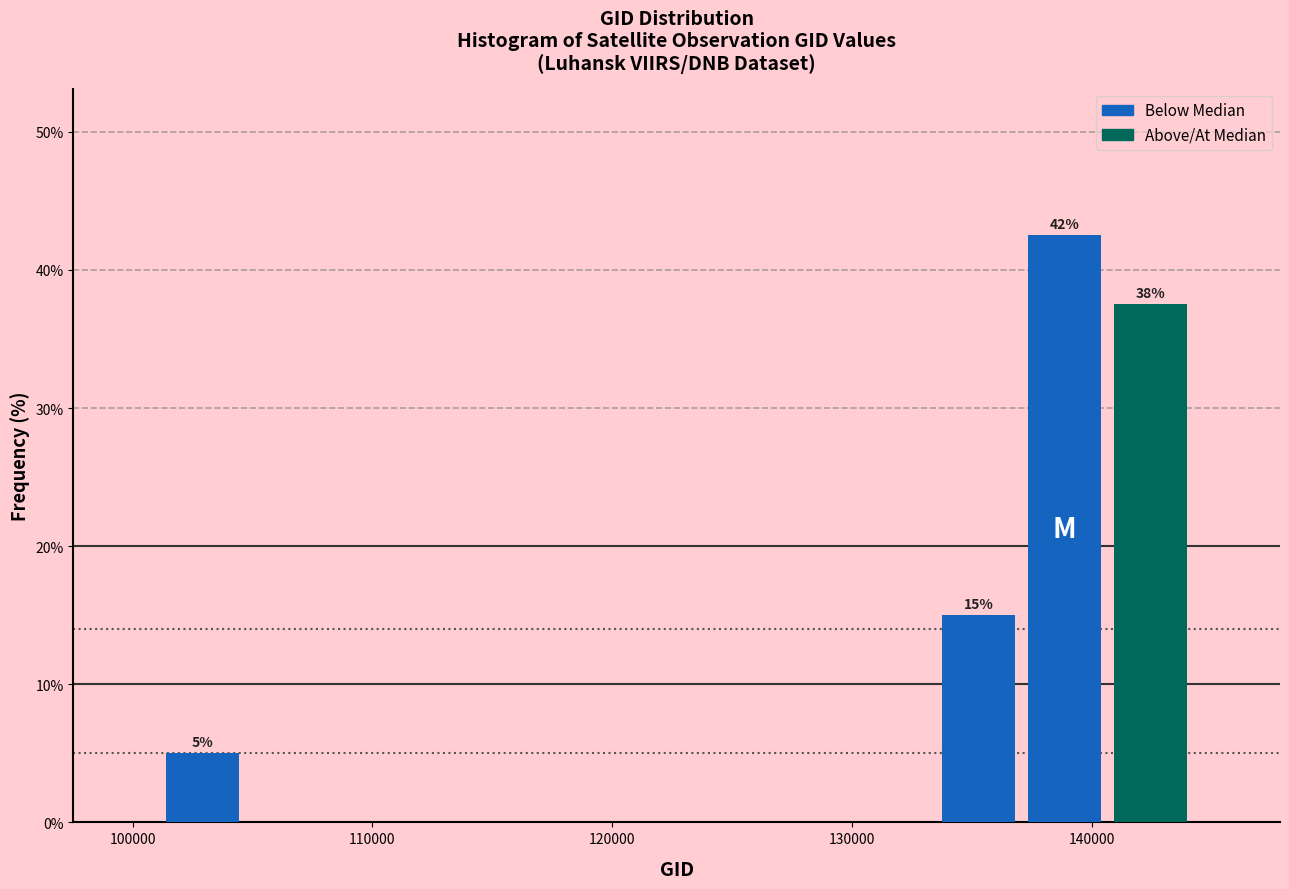

Read against the x-axis, roughly where is the centre of the tallest bar?

139000